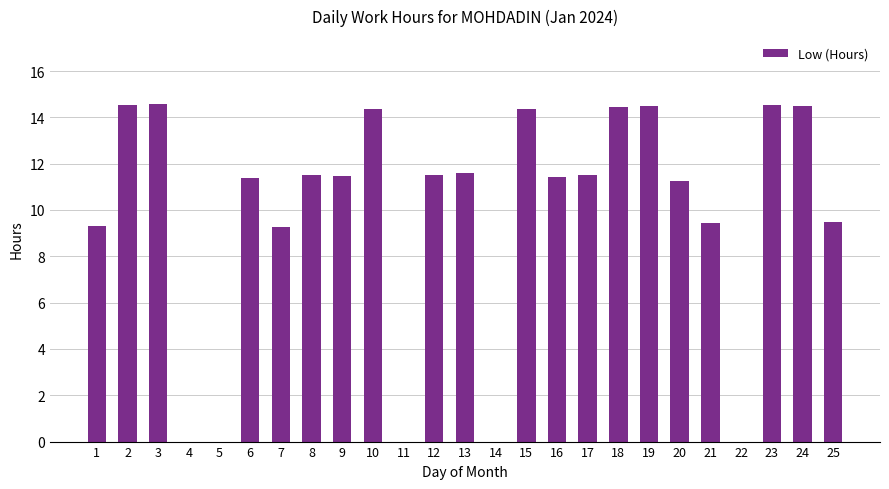

How many data points are above 11?

16